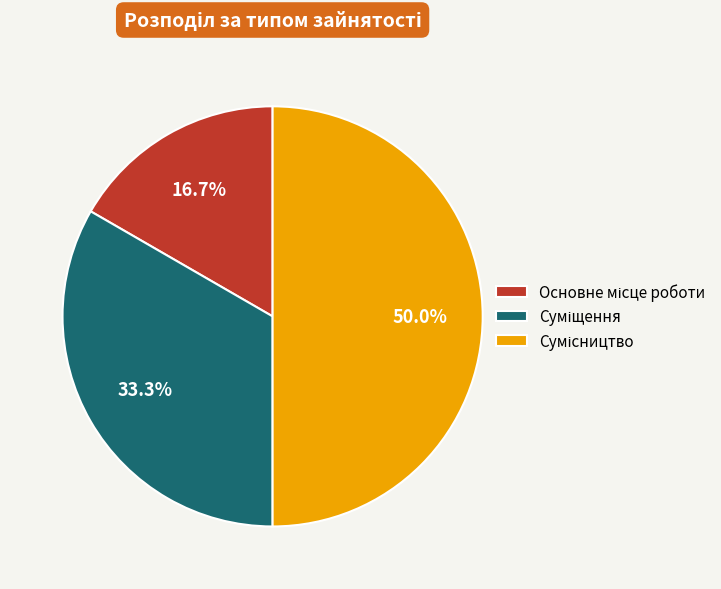

To the nearest percent, what is the combined percentage of Суміщення and Основне місце роботи?

50%